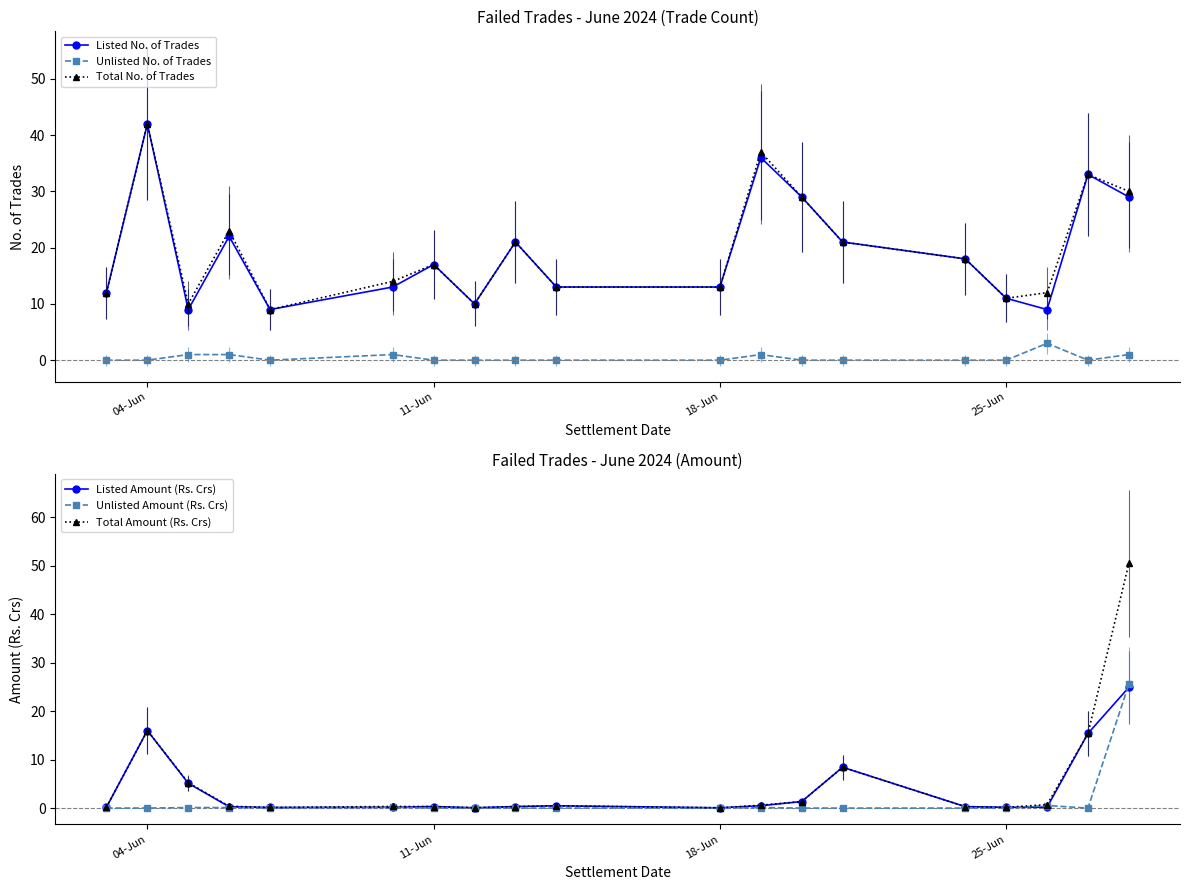

True or false: Total No. of Trades and Unlisted No. of Trades intersect in this chart.

False